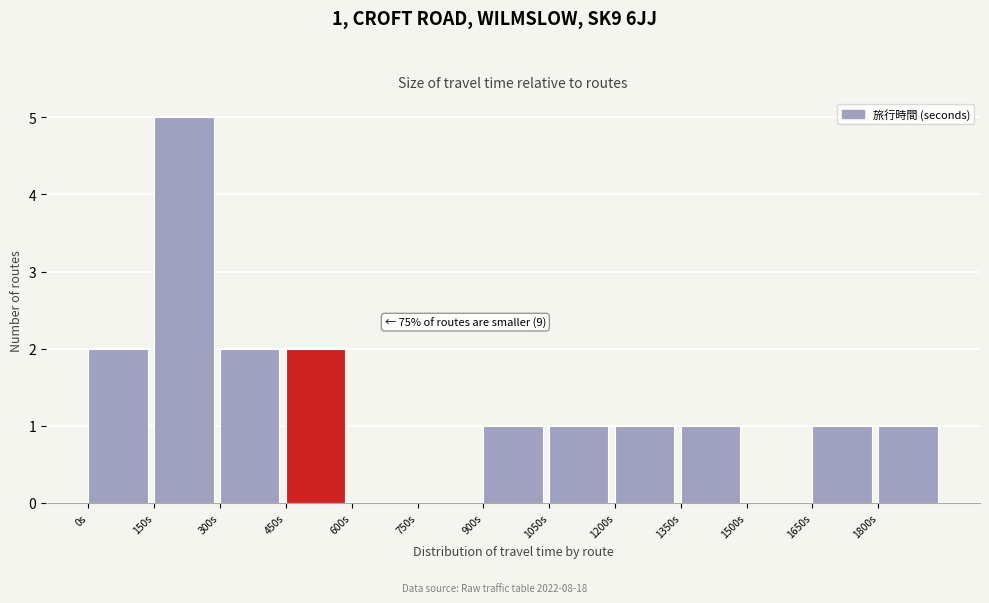

Which range on the x-axis has the tallest bar?

150 to 300